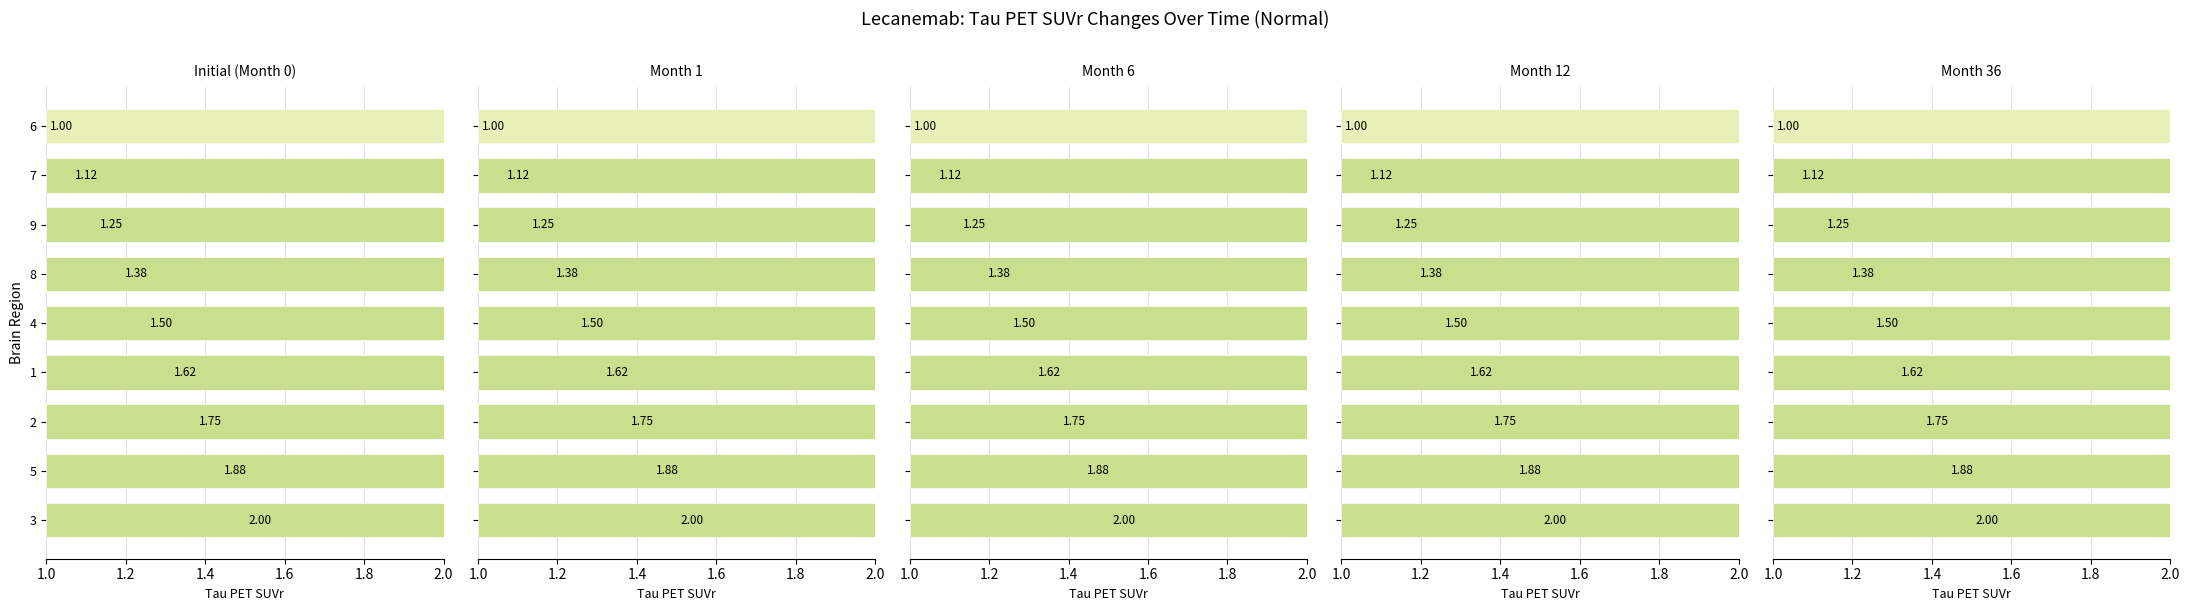

What is the sum of the col_4 values at 6 and 1?

2.6